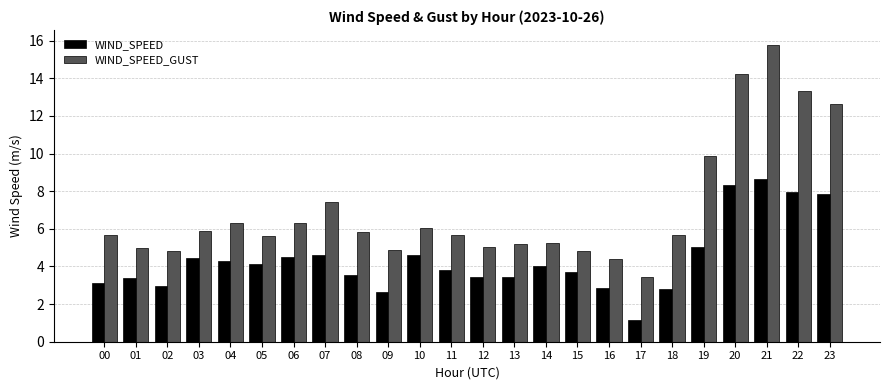

What is the difference between the maximum and minimum values in the WIND_SPEED series?

7.5